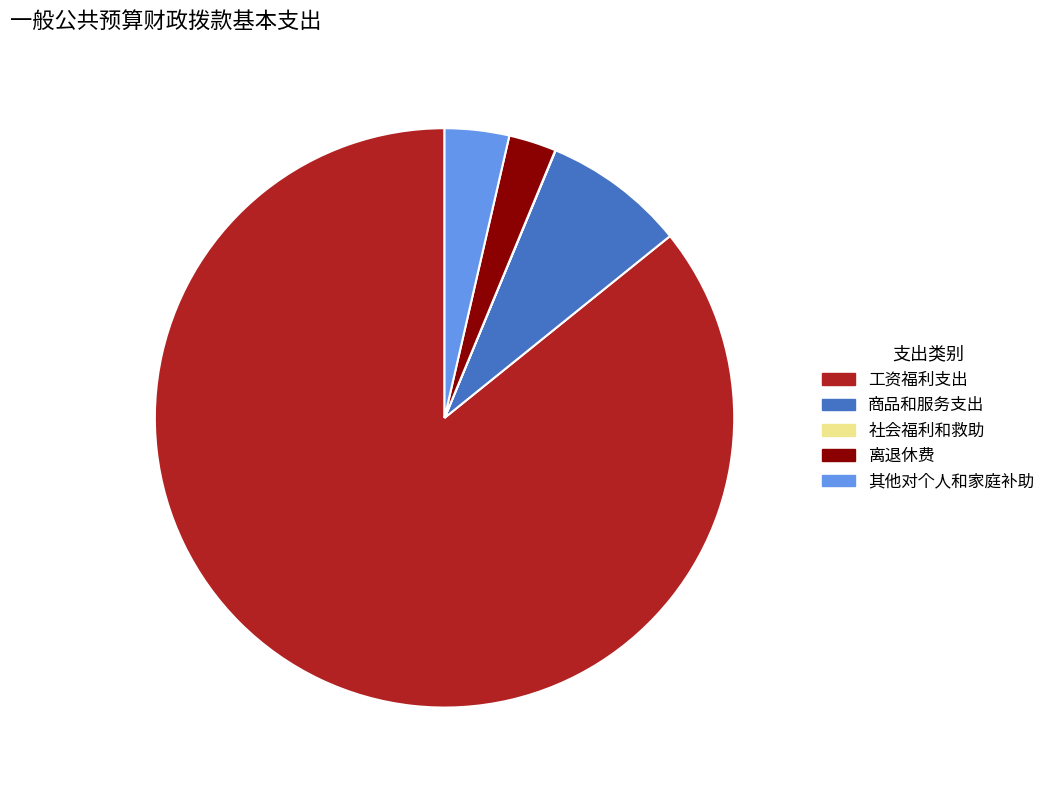

Is there any slice that represents more than half of the pie?

Yes